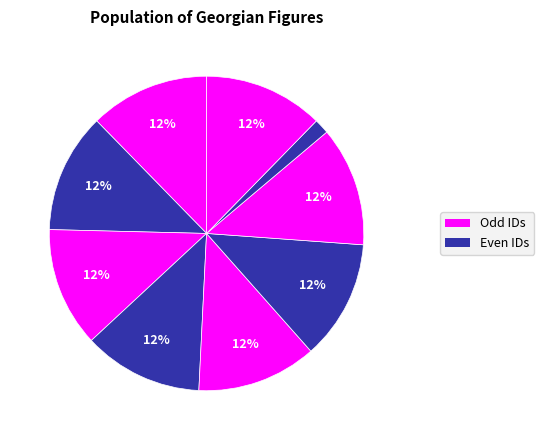

What percentage is the ნიკოლოზ შათირიშვილი slice, to the nearest percent?

12%